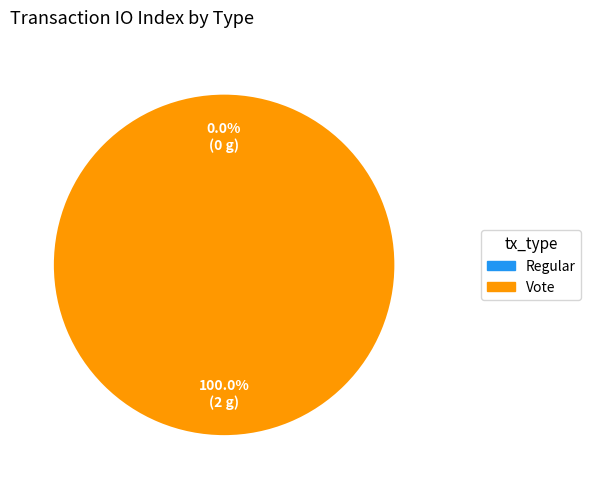

How many segments does this pie chart have?

2